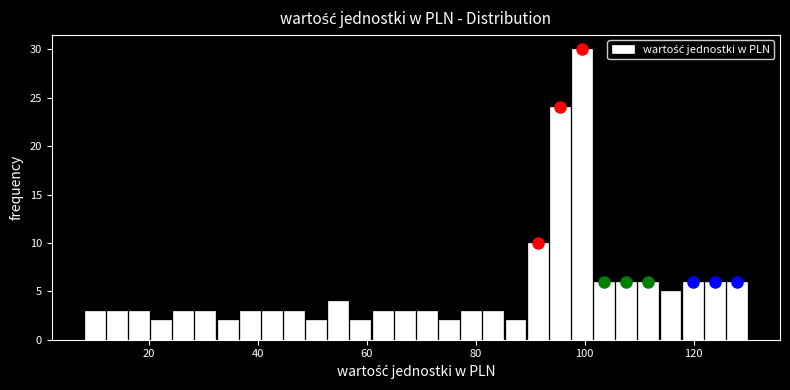

Read against the x-axis, roughly where is the centre of the tallest bar?

100